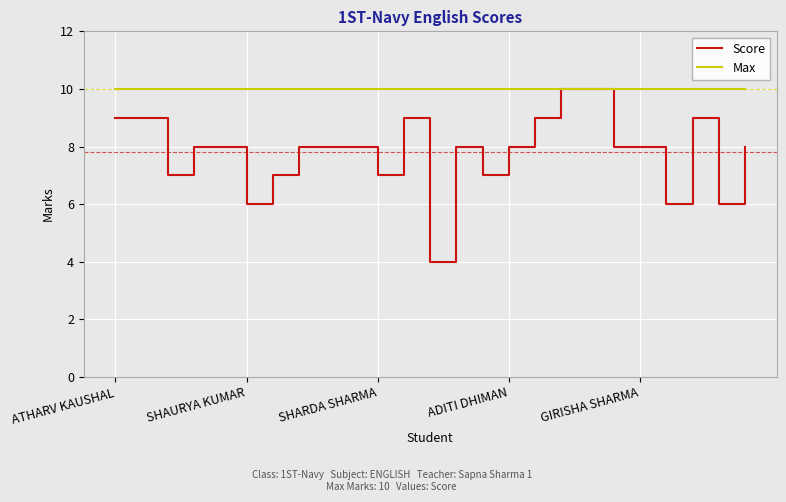

Which series has the largest total across all categories?

Max